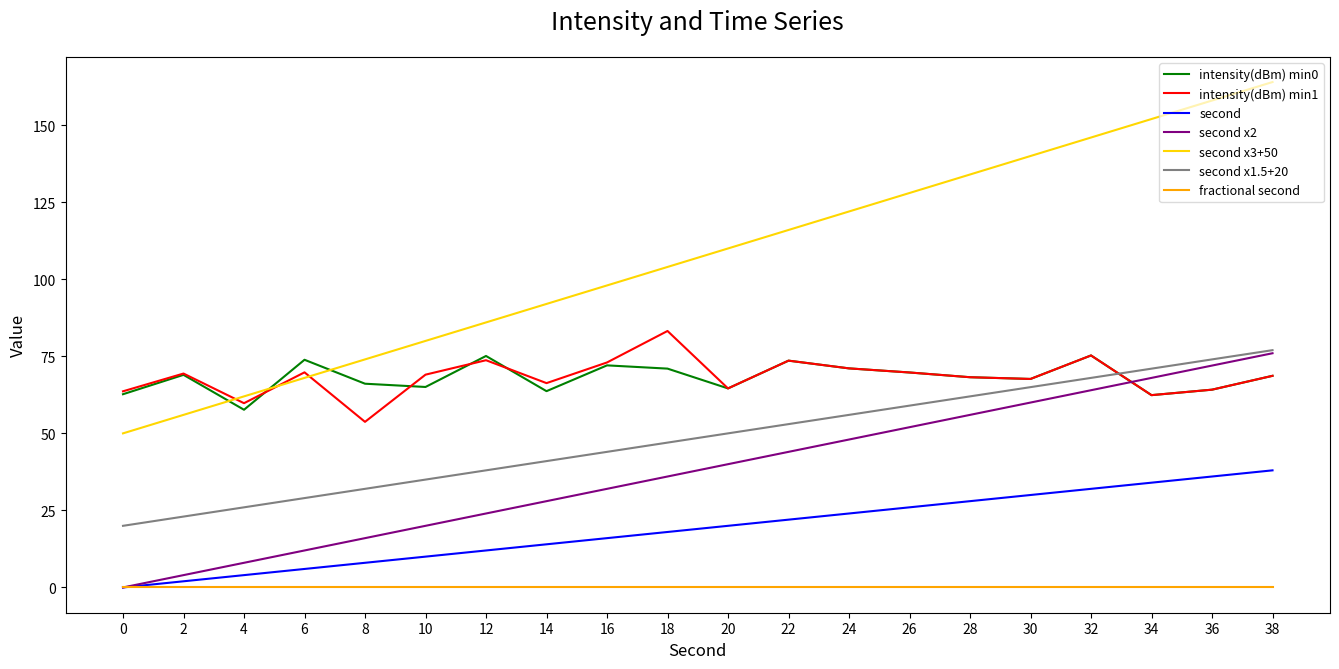

Which category has the lowest value in the intensity(dBm) min0 series?

4